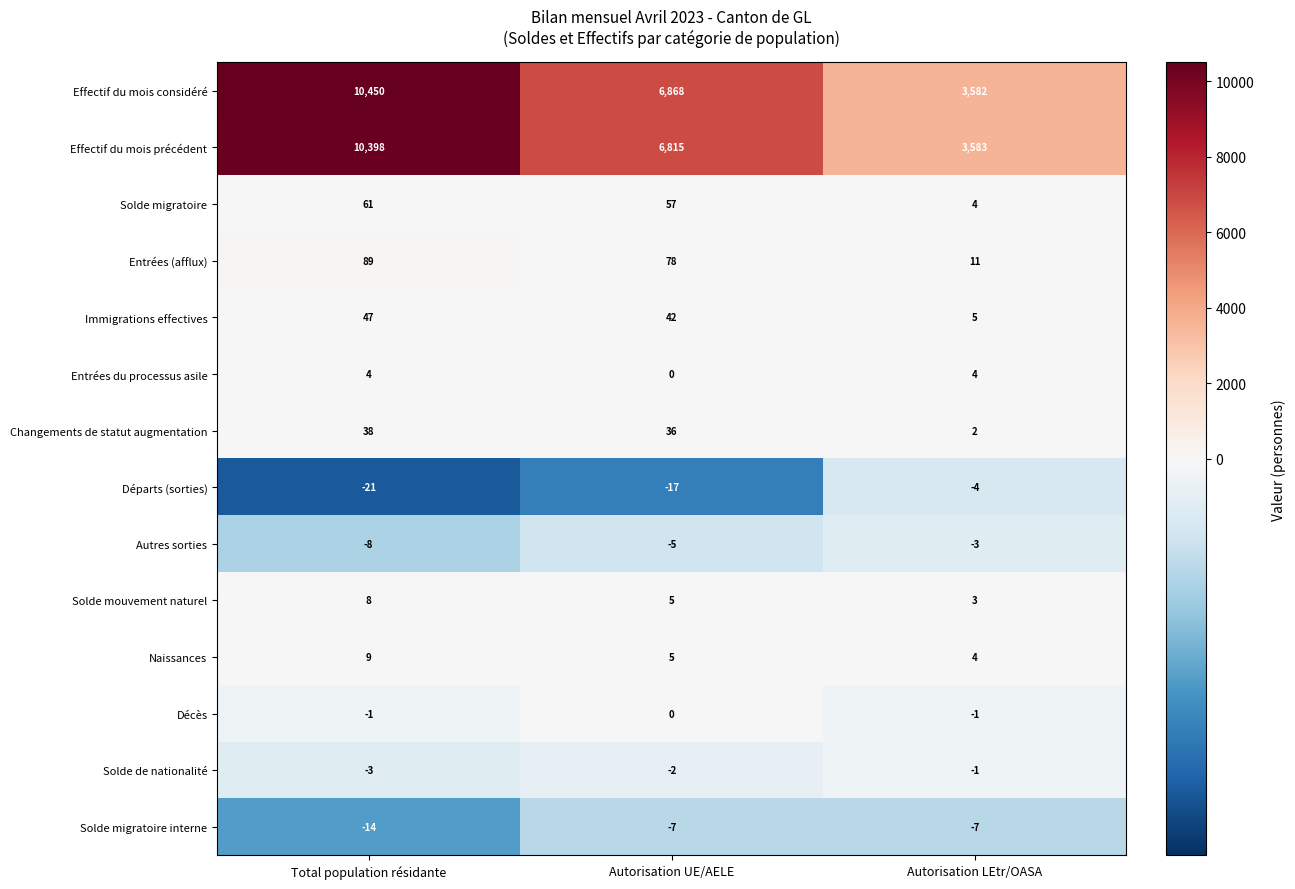

Rank the series by their maximum value, from lowest to highest.

Solde migratoire interne, Départs (sorties), Autres sorties, Solde de nationalité, Décès, Entrées du processus asile, Solde mouvement naturel, Naissances, Changements de statut augmentation, Immigrations effectives, Solde migratoire, Entrées (afflux), Effectif du mois précédent, Effectif du mois considéré